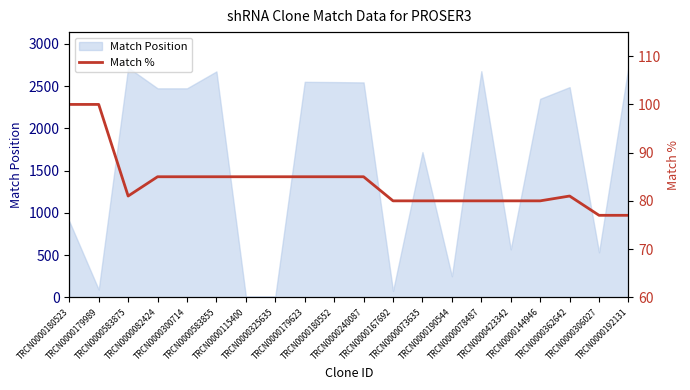

The value at TRCN0000306027 is 129. True or false?

False